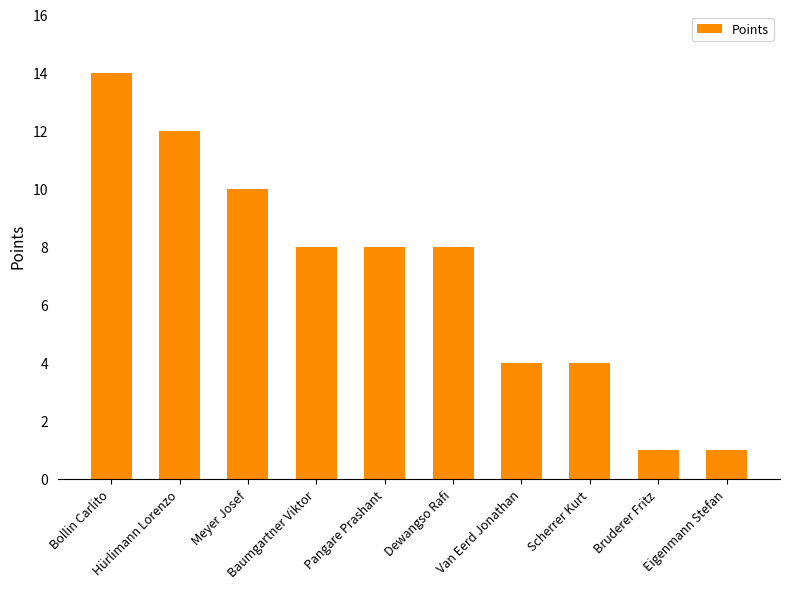

What is the difference between the values at Pangare Prashant and Eigenmann Stefan?

7